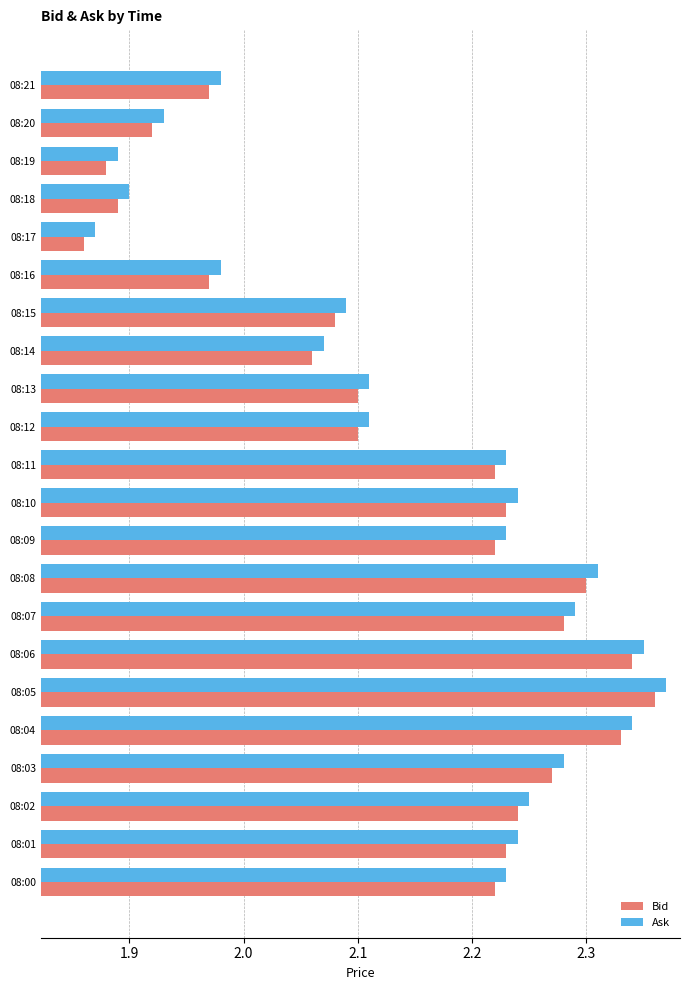

The Bid series shows 3.0 at 08:15. True or false?

False